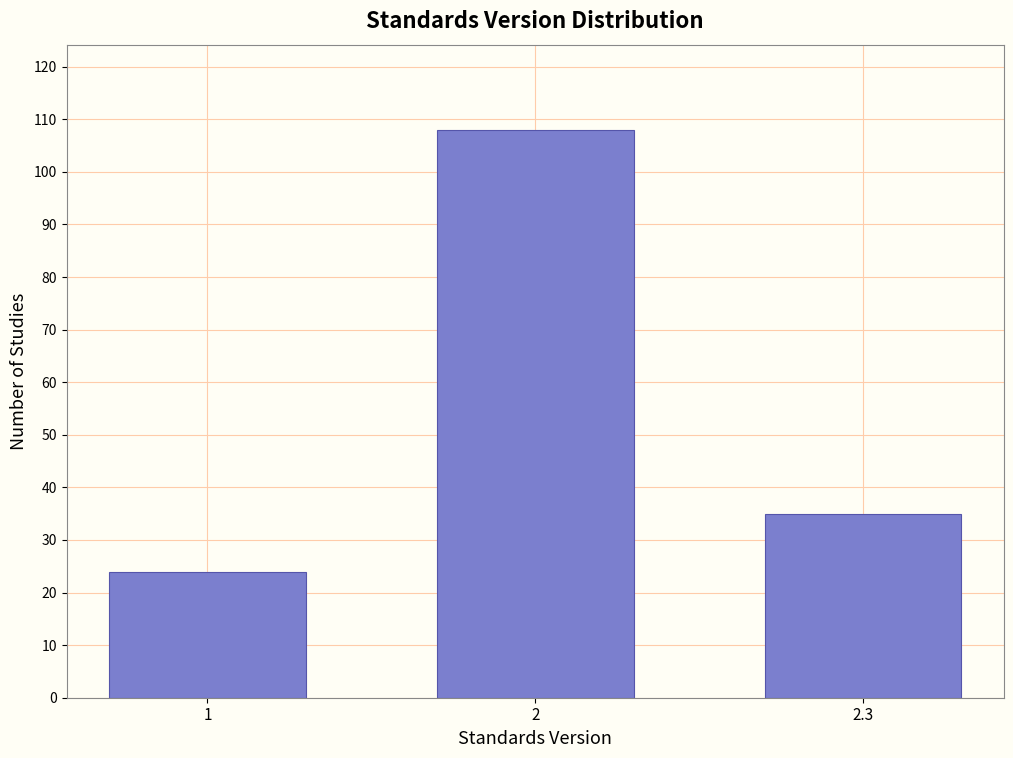

Reading left to right, extract all data points from this chart.

1=24	2=108	2.3=35